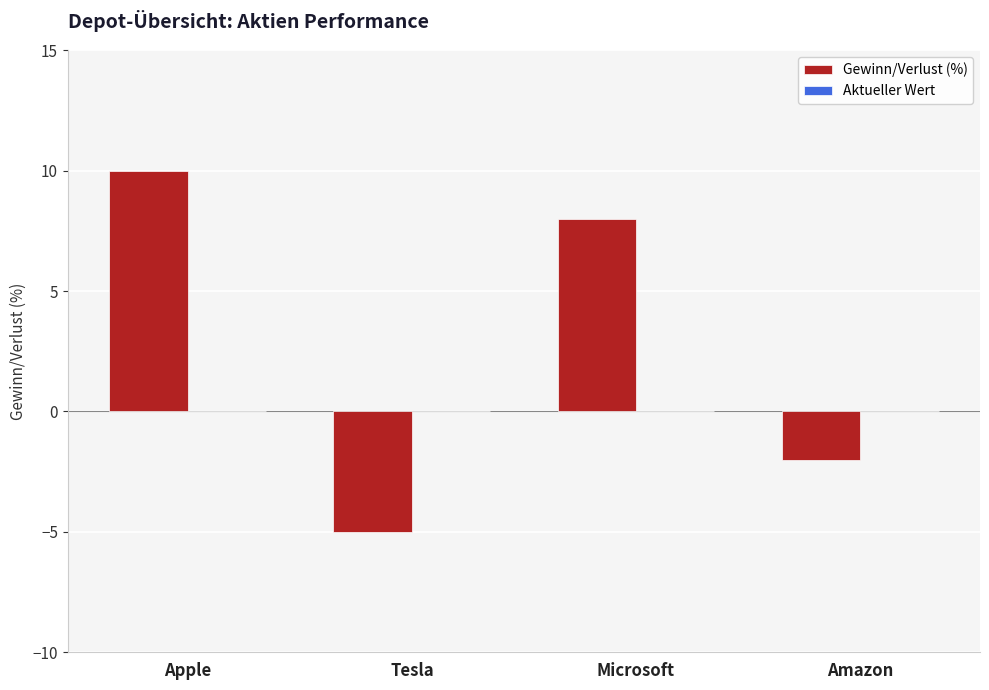

What is the smallest value displayed?

-5